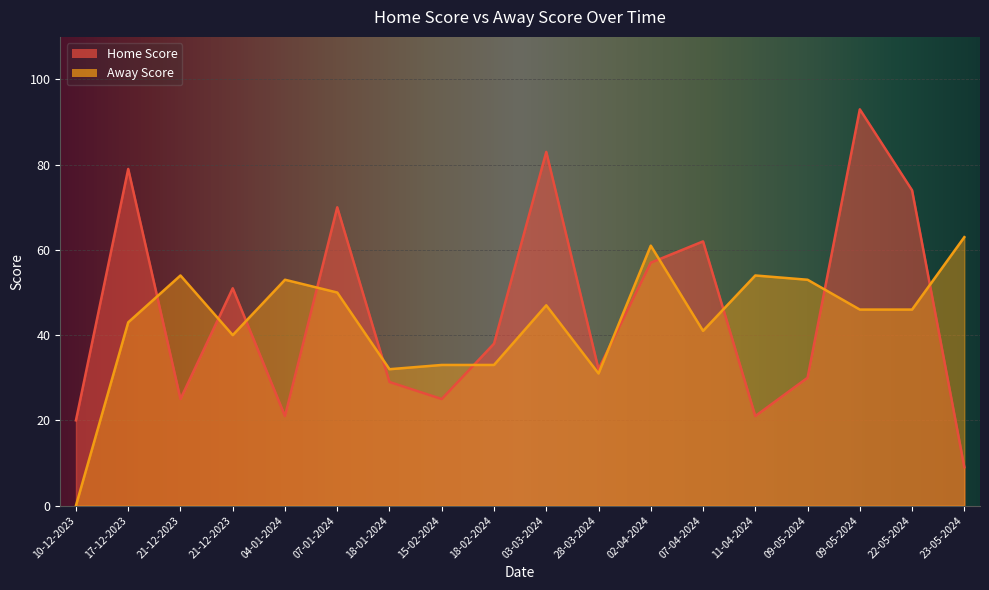

The value of Away Score at 09-05-2024 is 24. True or false?

False